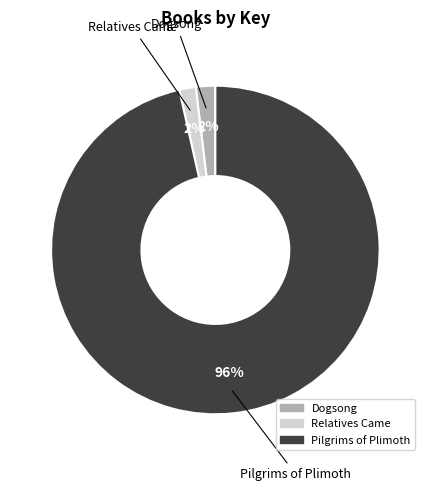

To the nearest percent, what is the average slice percentage?

33%